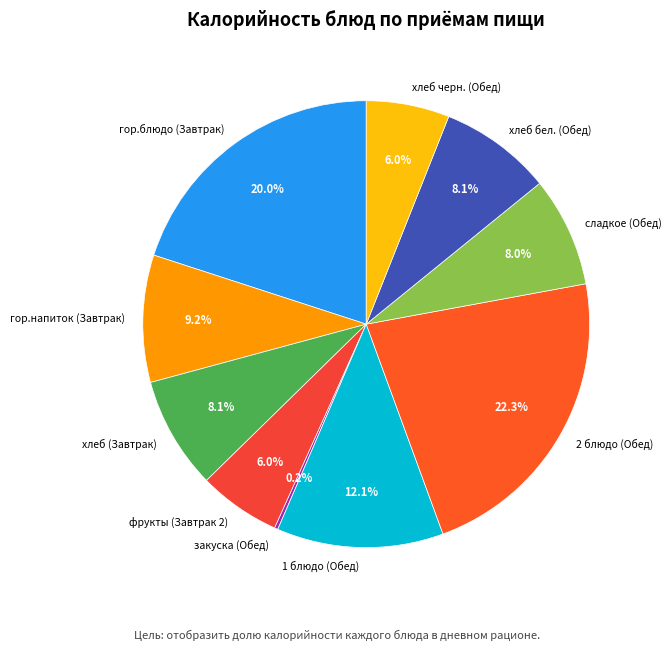

Approximately how many times larger is the value at хлеб (Завтрак) compared to гор.напиток (Завтрак)?

0.9